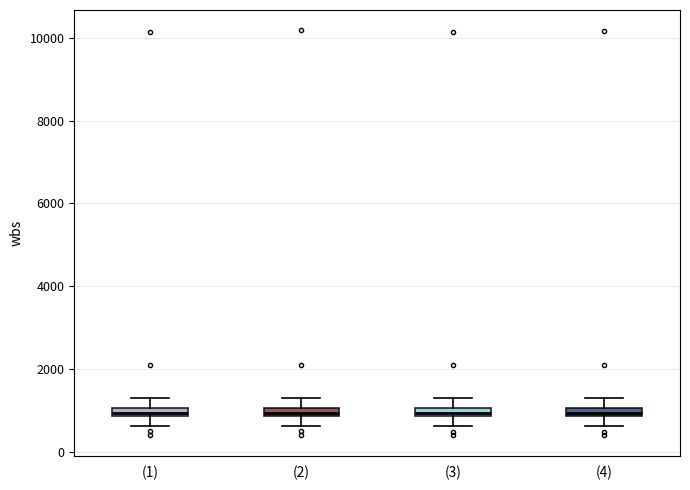

Where does the lower whisker of the box for (2) end on the y-axis? The values are not printed on the chart, so give them approximately, as read against the axis.

600